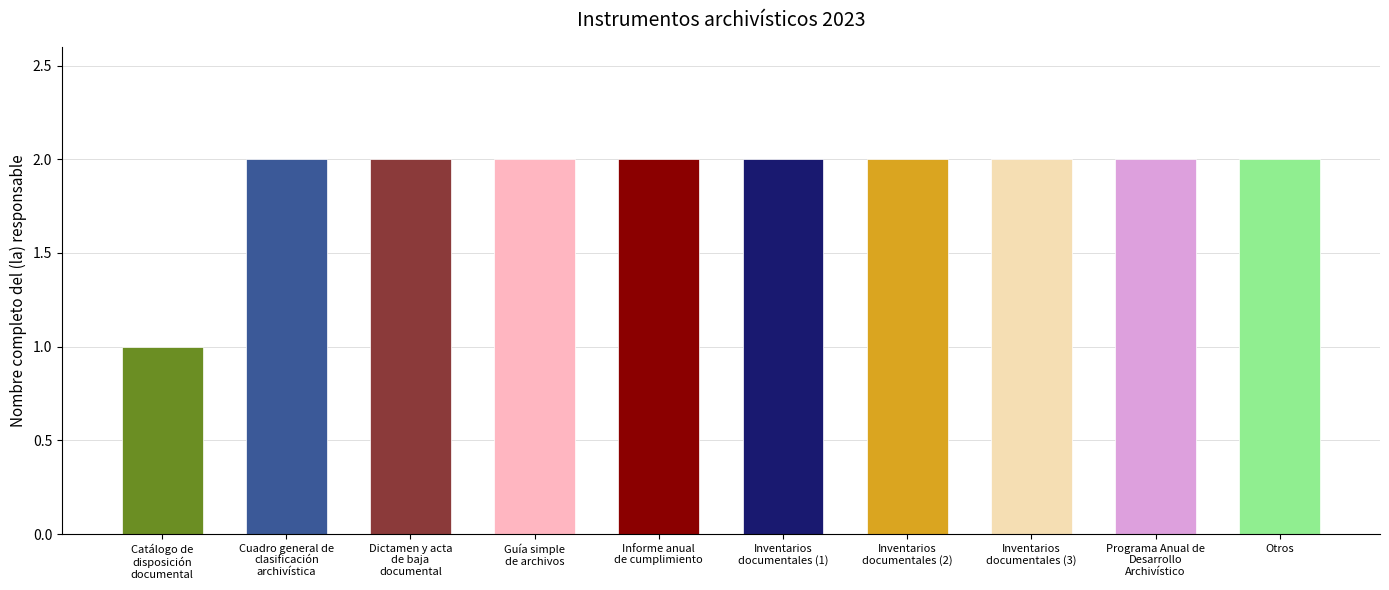

What value does the data have at Catálogo de
disposición
documental?

1